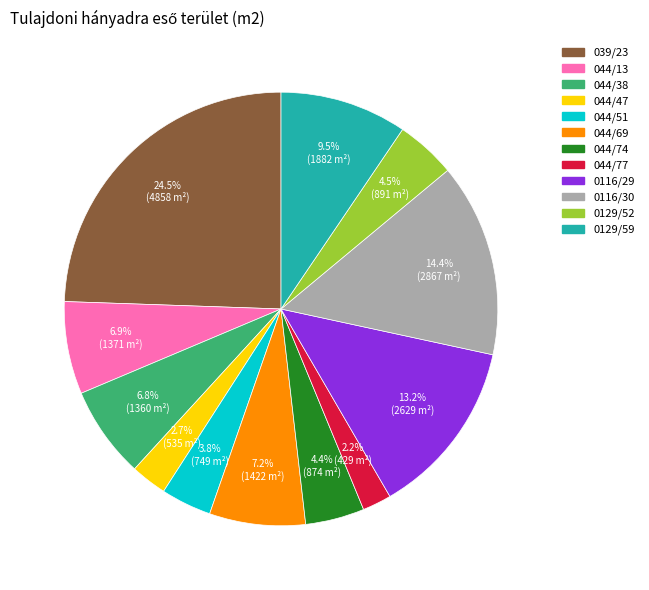

How many slices are in this pie chart?

12